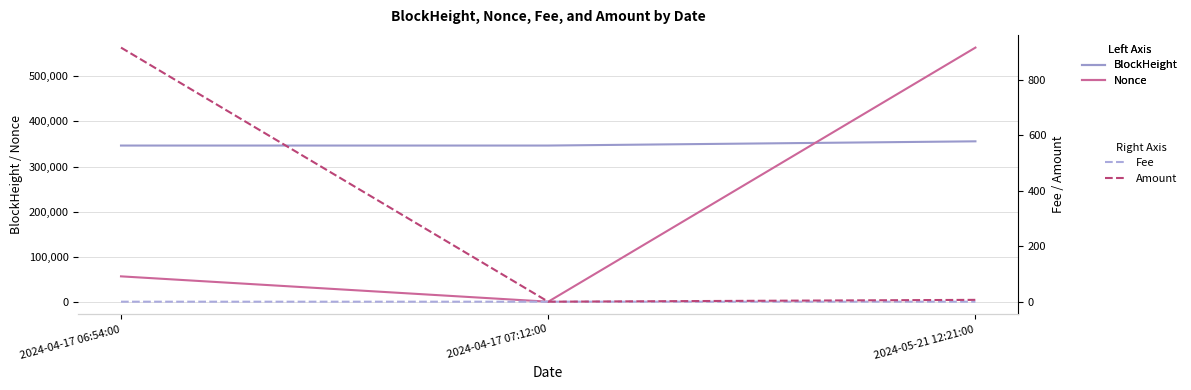

What is the approximate value of Nonce at 2024-04-17 06:54:00?

56246